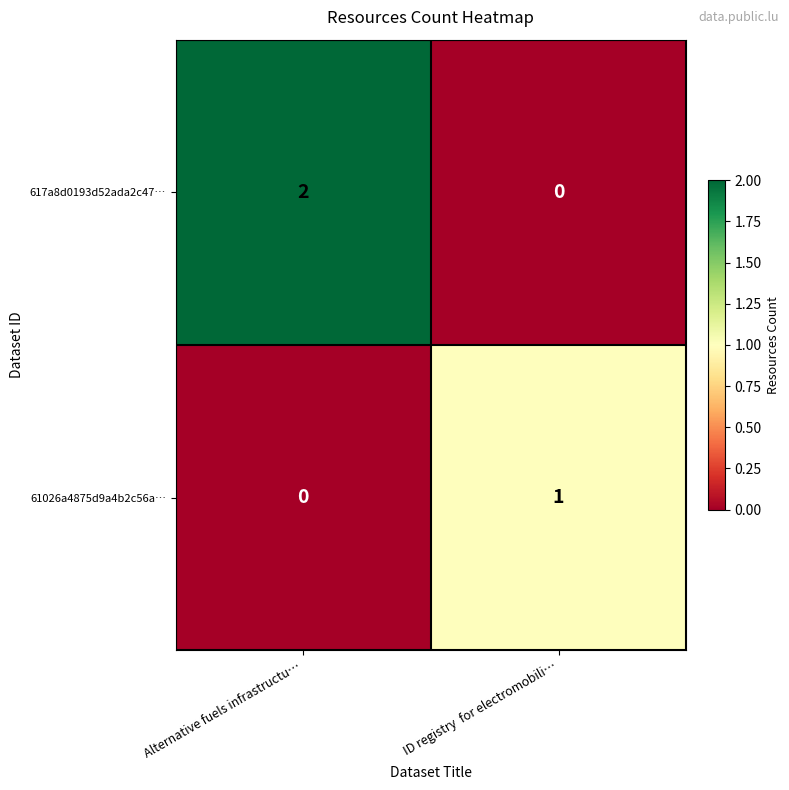

Is it true that 61026a4875d9a4b2c56a… equals 0 at ID registry  for electromobili…?

False